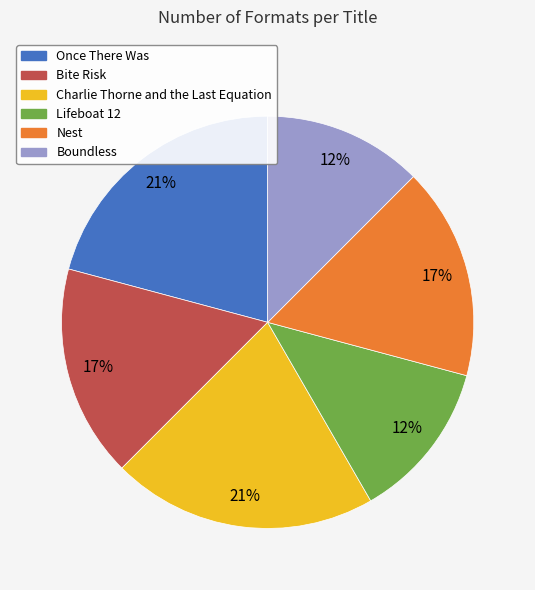

What percentage is the Bite Risk slice, to the nearest percent?

17%